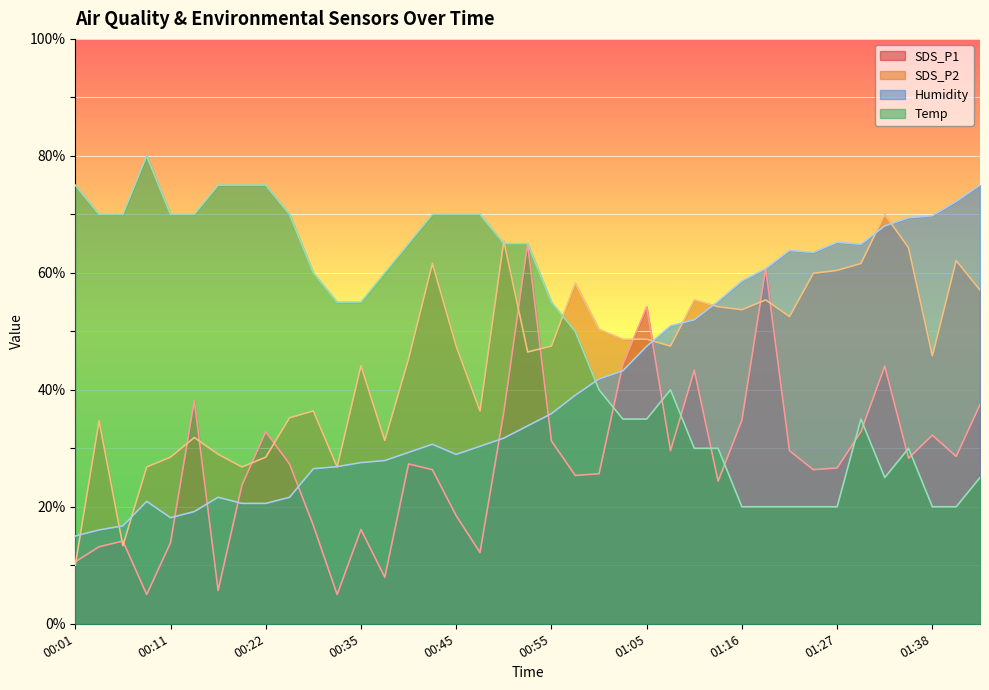

How many times do SDS_P1 and Temp cross each other?

9